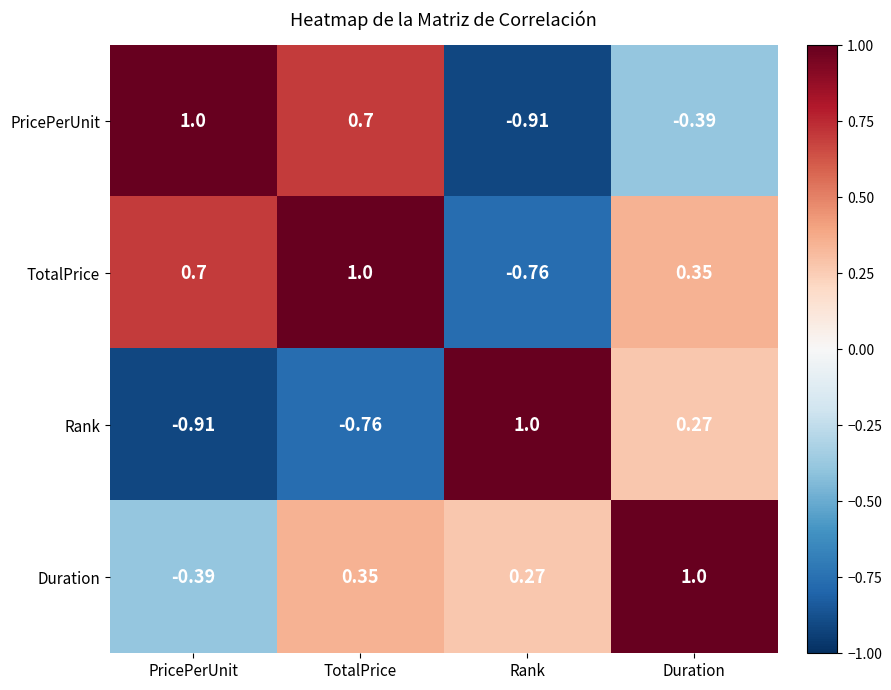

Where is Duration nearest to the value 0?

Rank